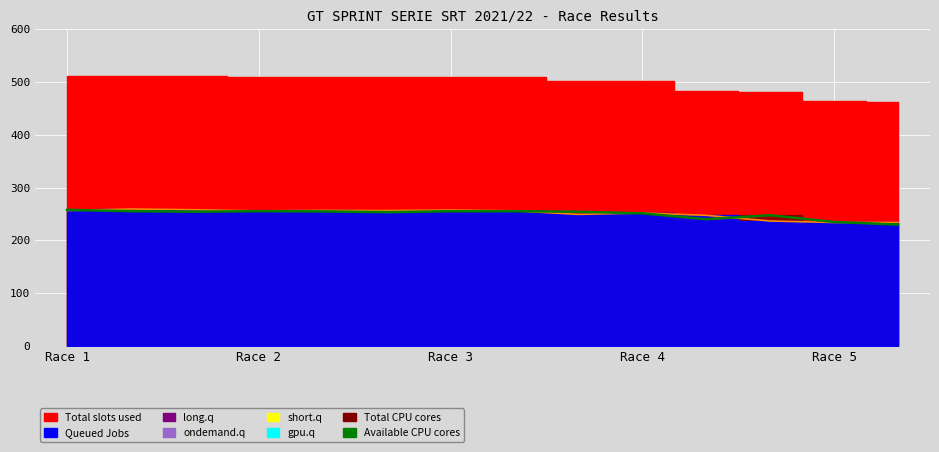

How many values in the Available CPU cores series are below 254?

6